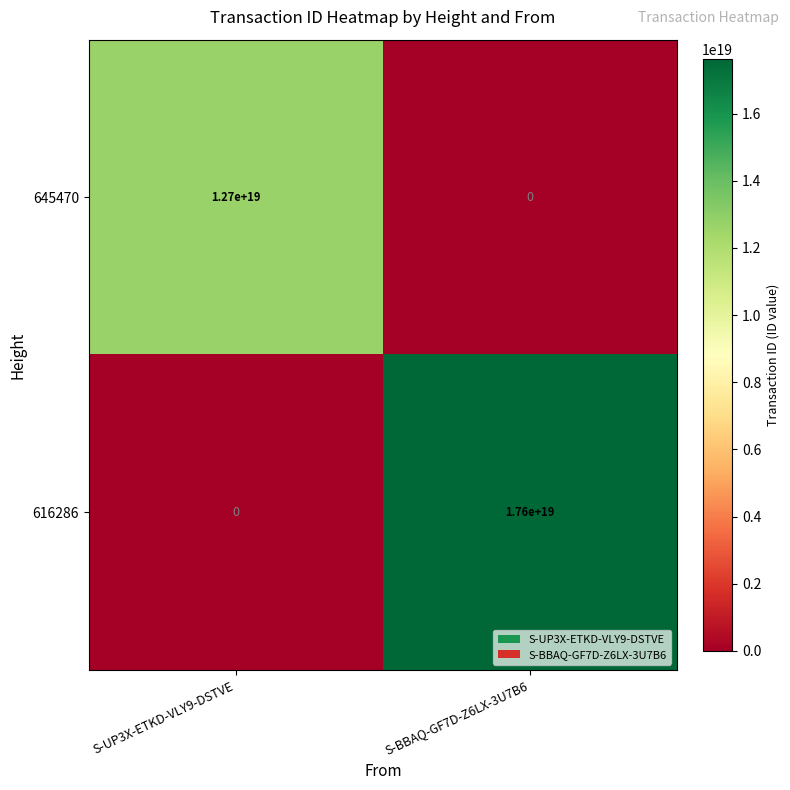

Rank the series by their maximum value, from lowest to highest.

645470, 616286